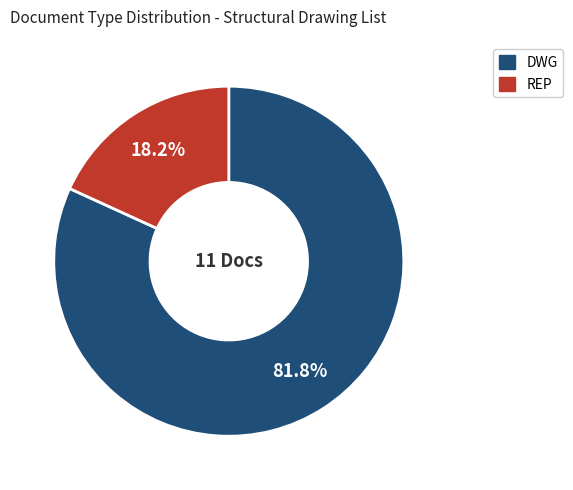

To the nearest percent, what is the average slice percentage?

50%